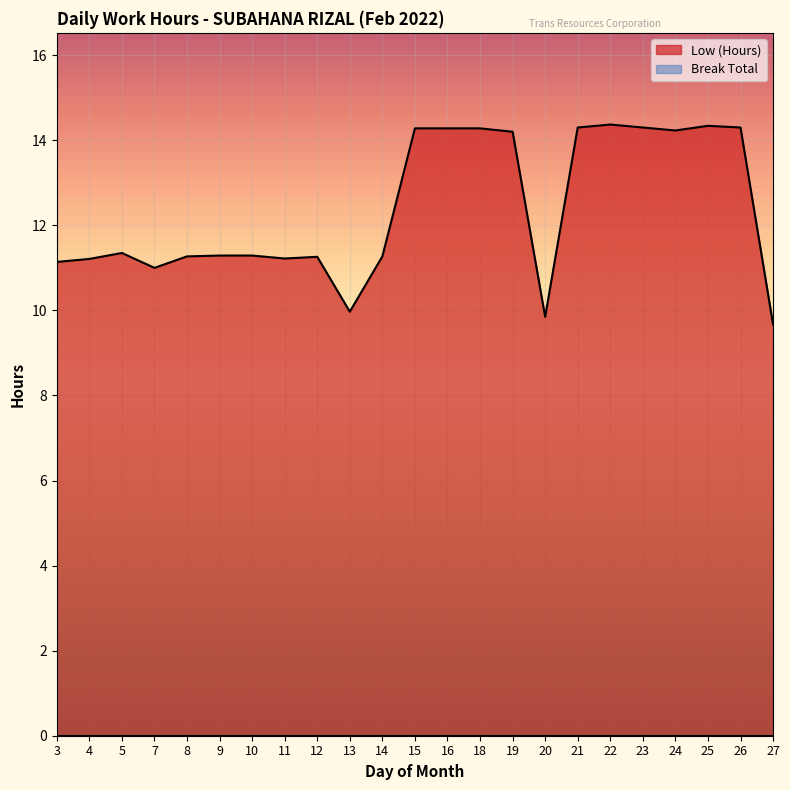

At which category does the data reach its first local valley?

7